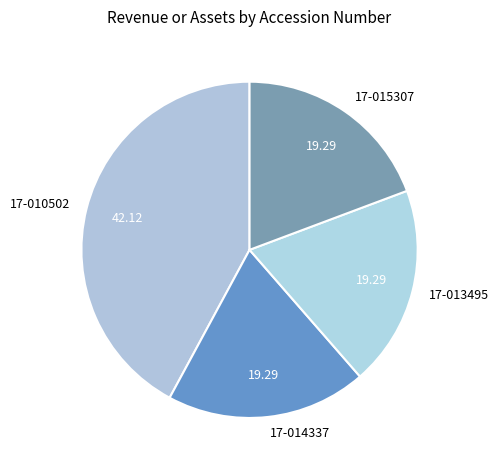

Count the number of slices in the pie.

4